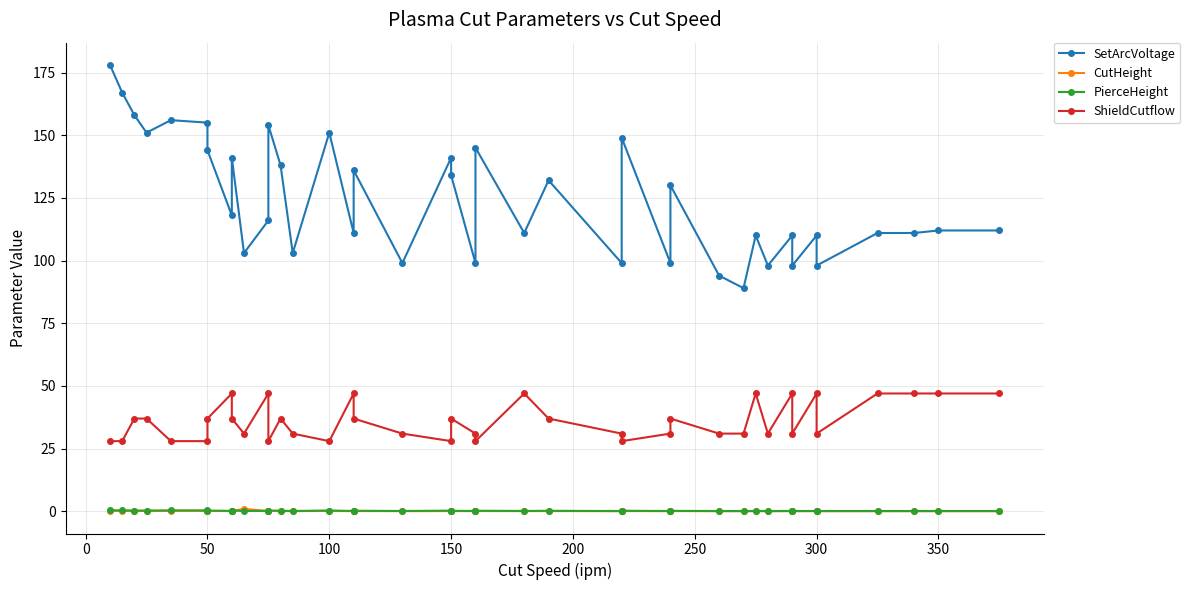

How many categories are shown in the chart?

40